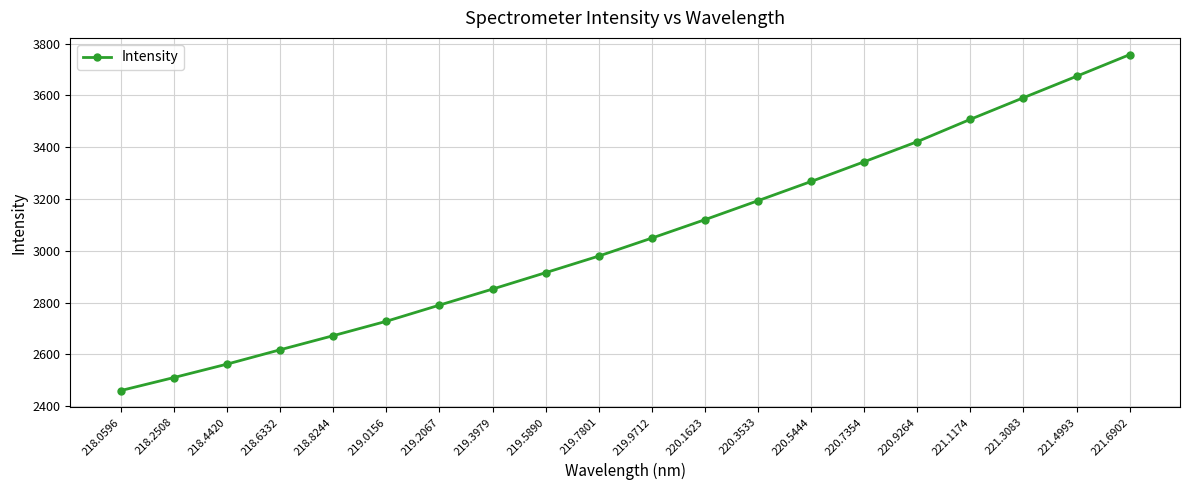

What is the value of the 13th point from the left?

3193.5